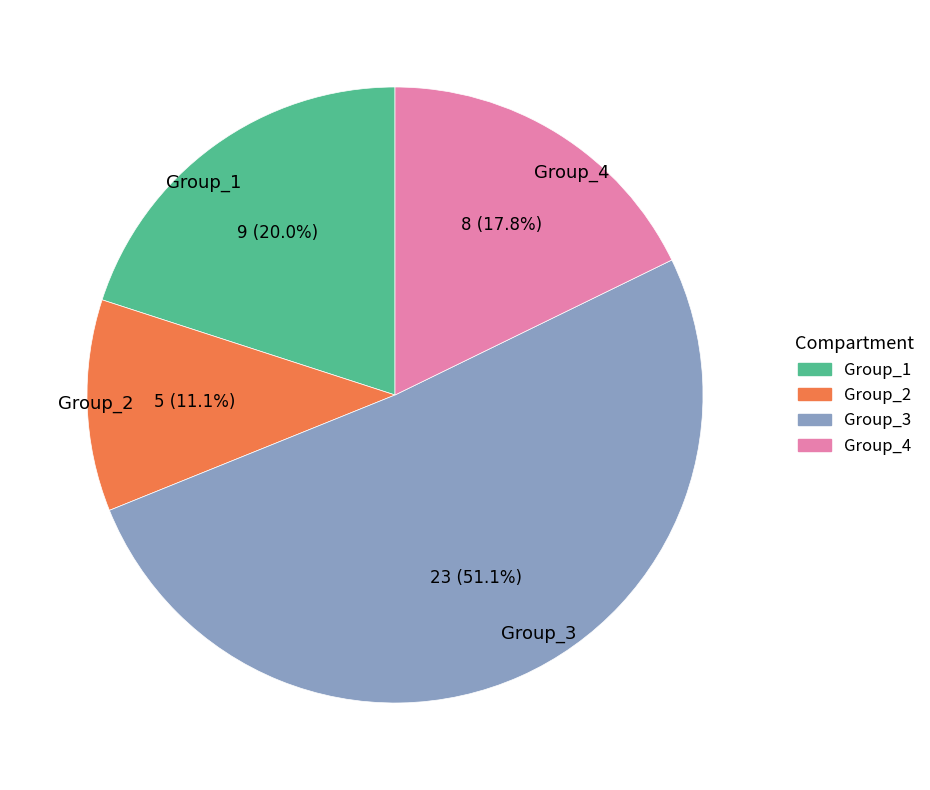

Does Group_4 account for over 50% of the chart?

No